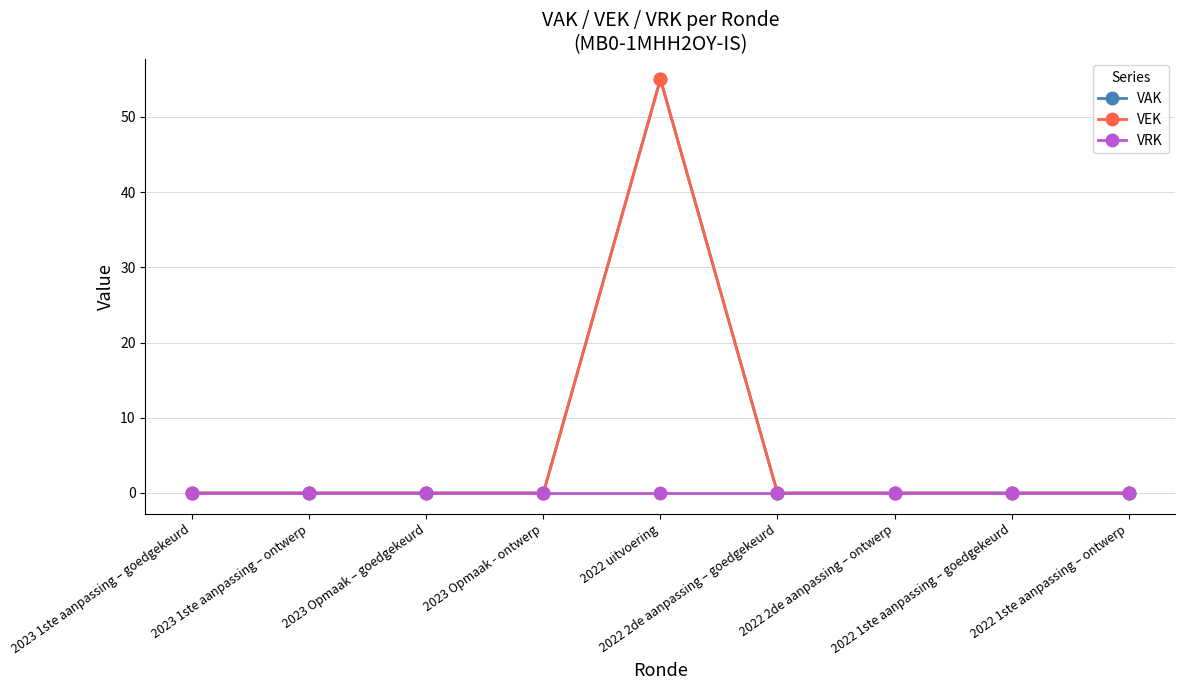

Does the chart have visible grid lines?

Yes